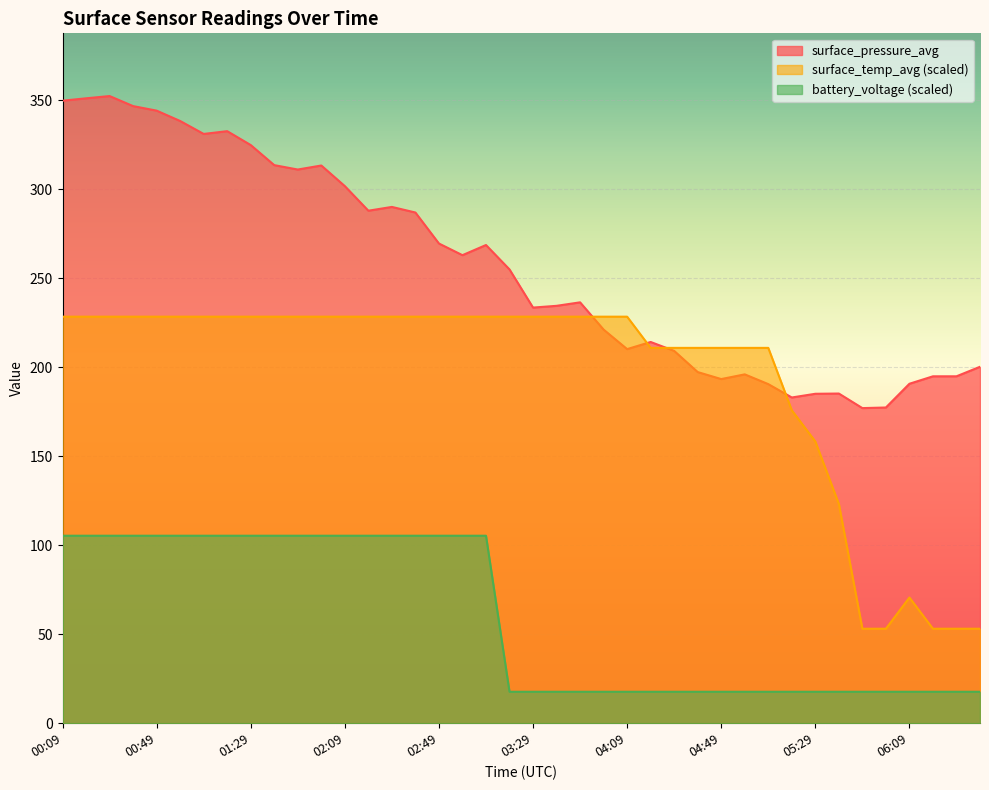

True or false: surface_temp_avg and battery_voltage intersect in this chart.

False